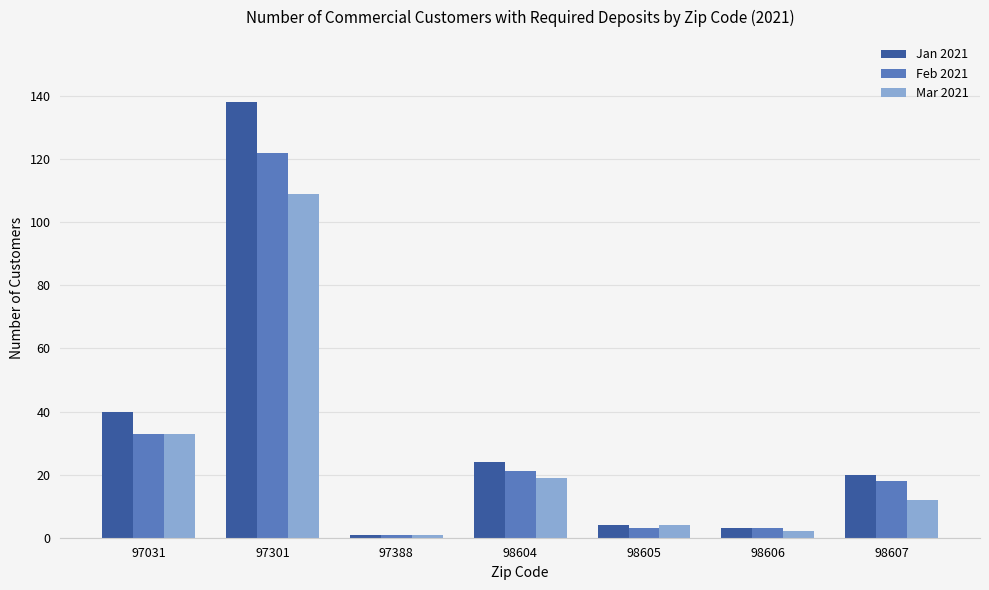

Is it true that Feb 2021 equals 50 at 97031?

False